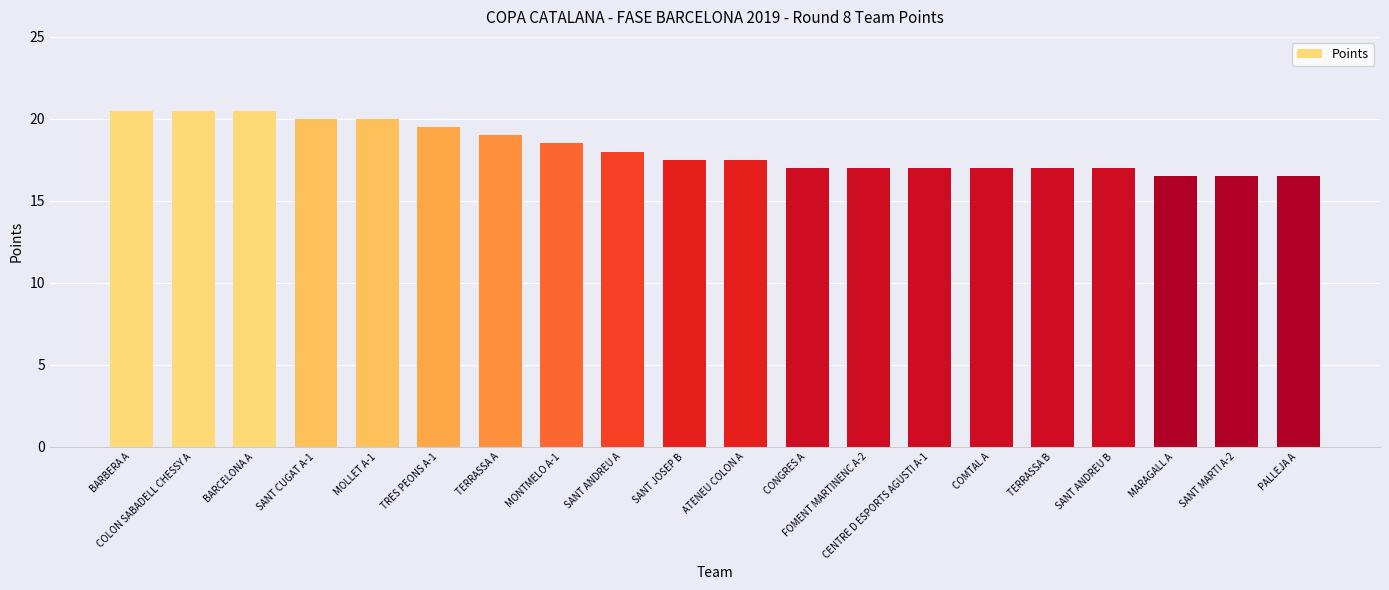

At which label does the data first exceed 17?

BARBERA A